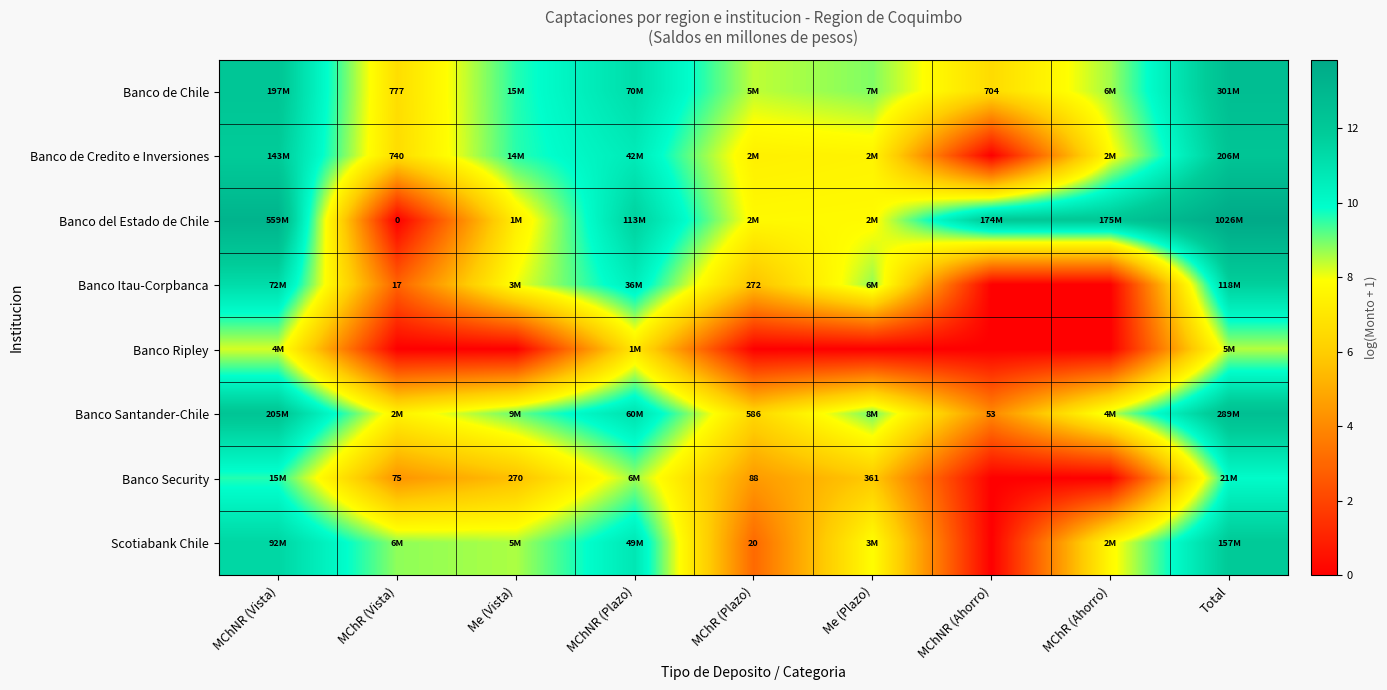

What is the difference between the maximum and minimum values in the Banco Security series?

10.0